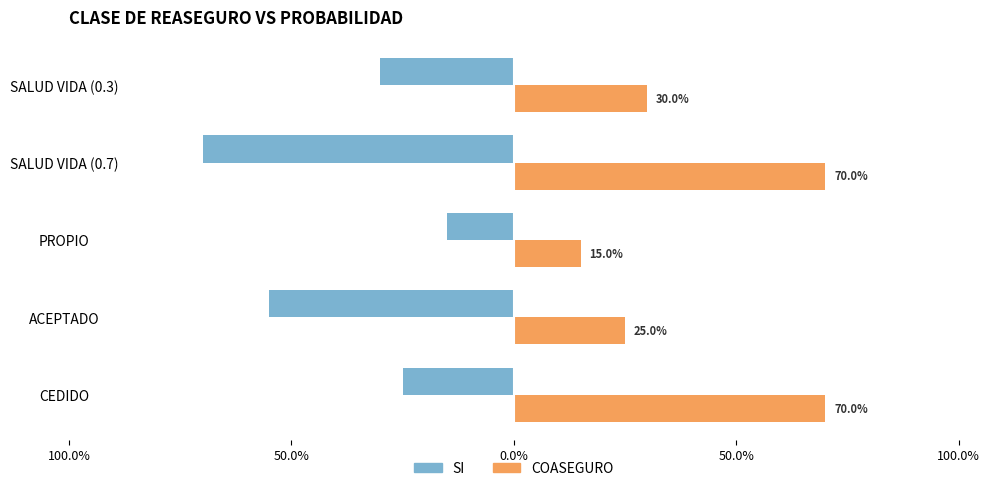

What is the minimum value for SI?

-0.7